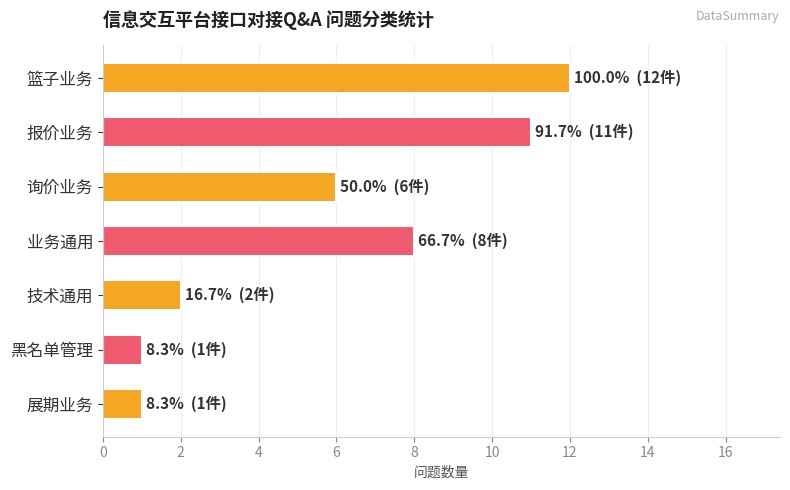

True or false: the data shows 5 at 业务通用.

False